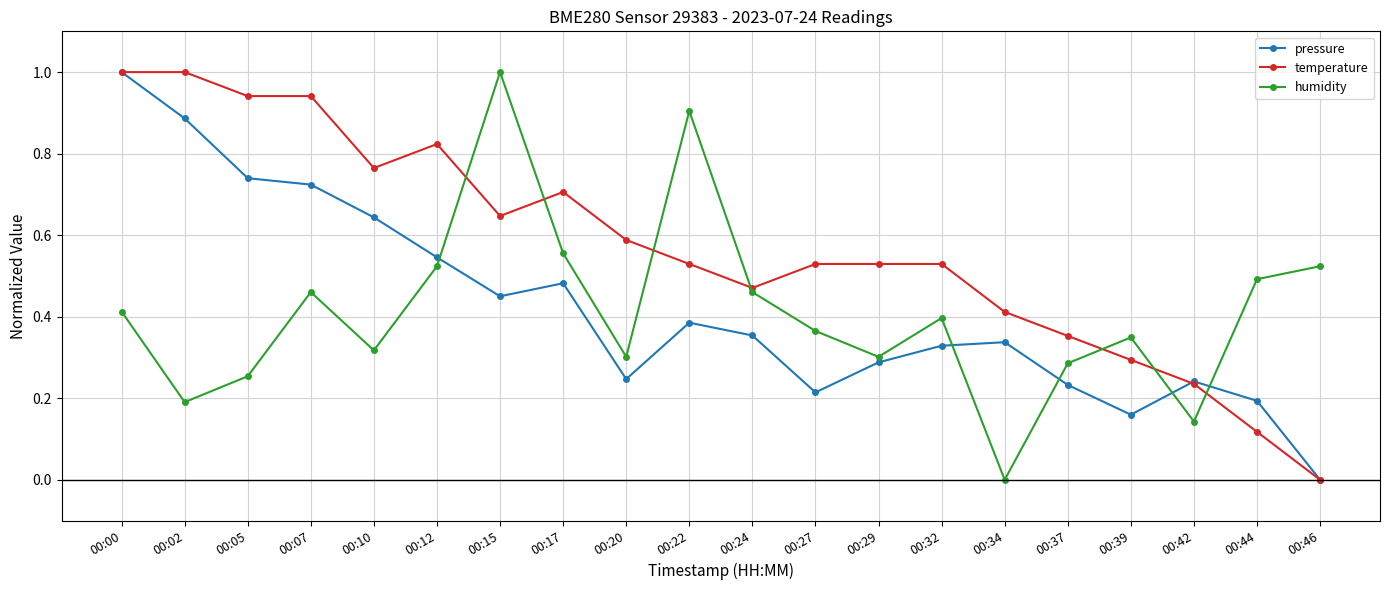

How many lines are shown in the chart?

3